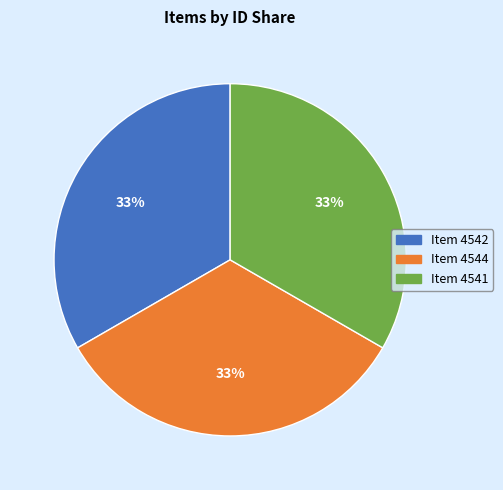

Is there a majority slice in this chart?

No